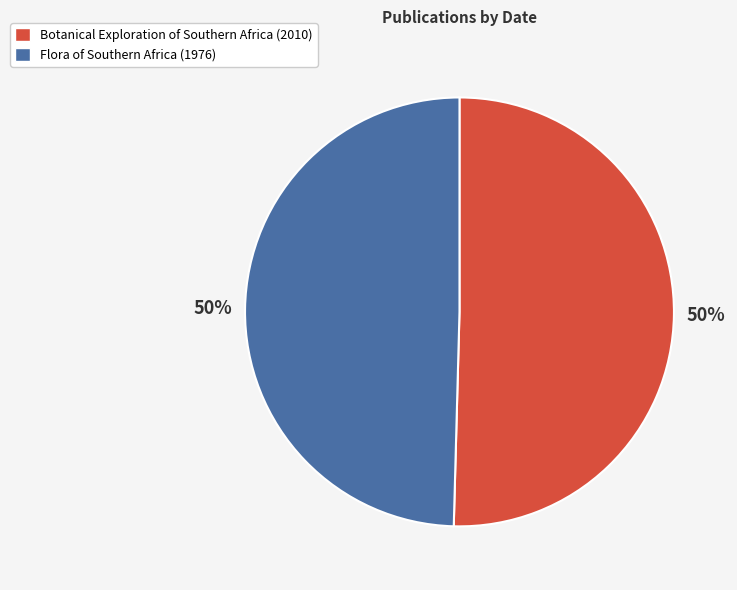

To the nearest percent, what is the average slice percentage?

50%